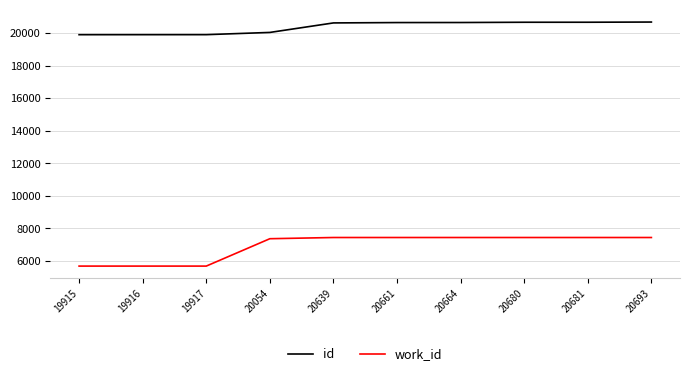

True or false: id has a value of 20661 at 20661.

True